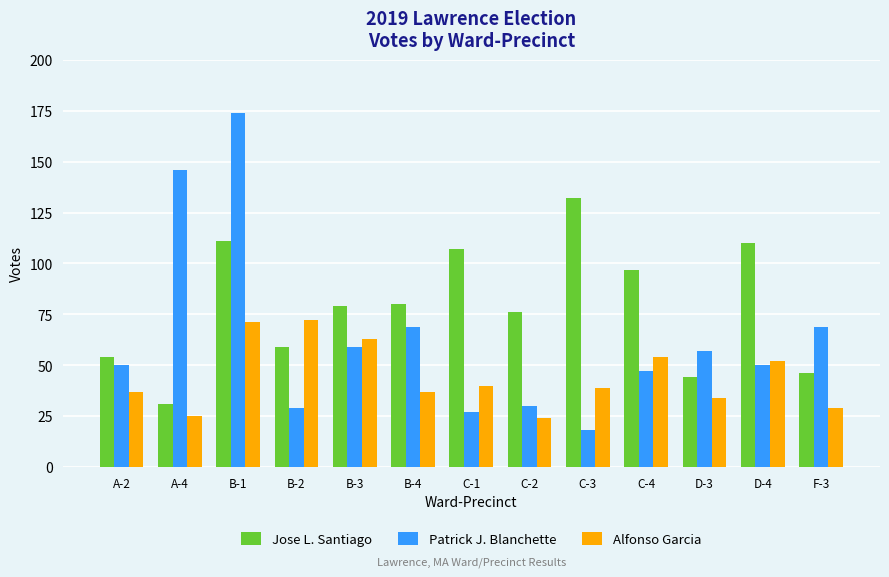

At how many categories does at least one series exceed 104?

5